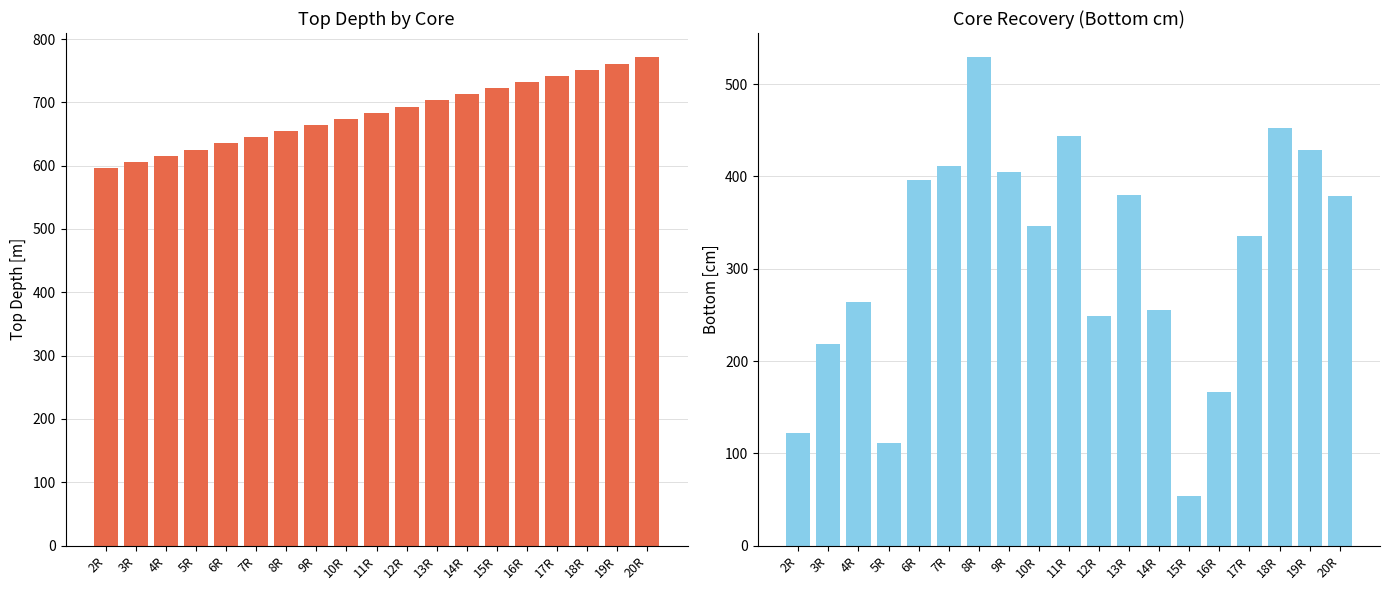

Is the value of Top Depth [m] at 5R greater than the value of Bottom [cm] at 13R?

Yes